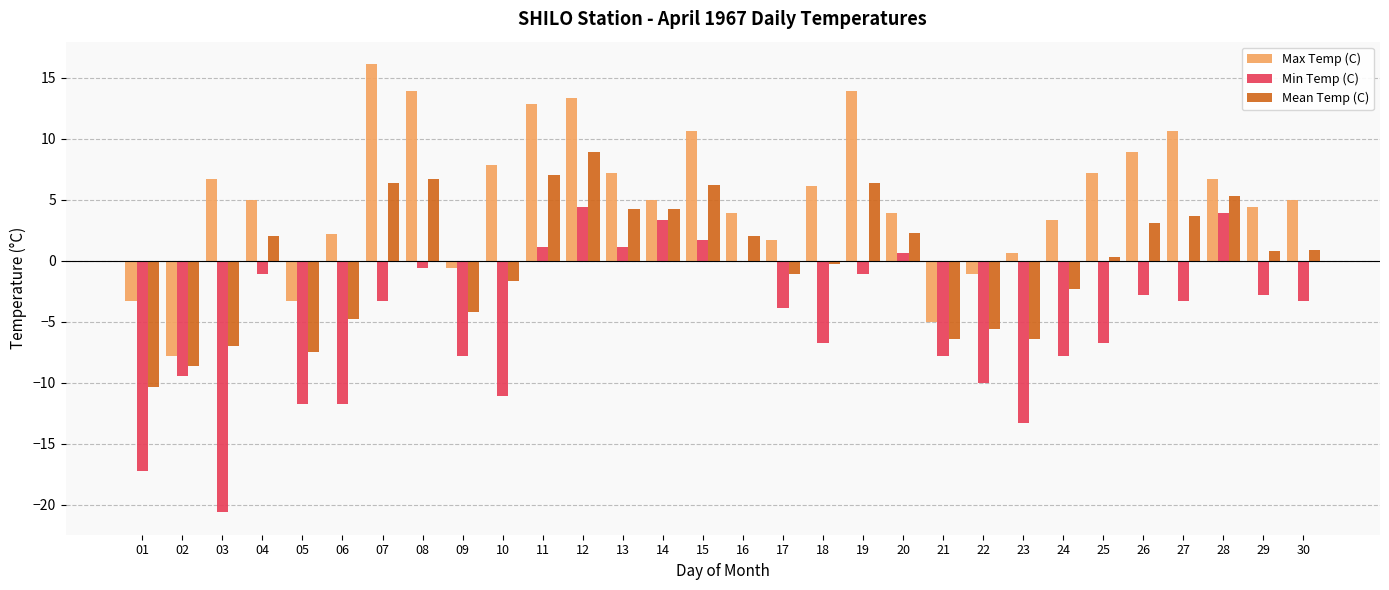

What value does the Max Temp (C) series have at 30?

5.0